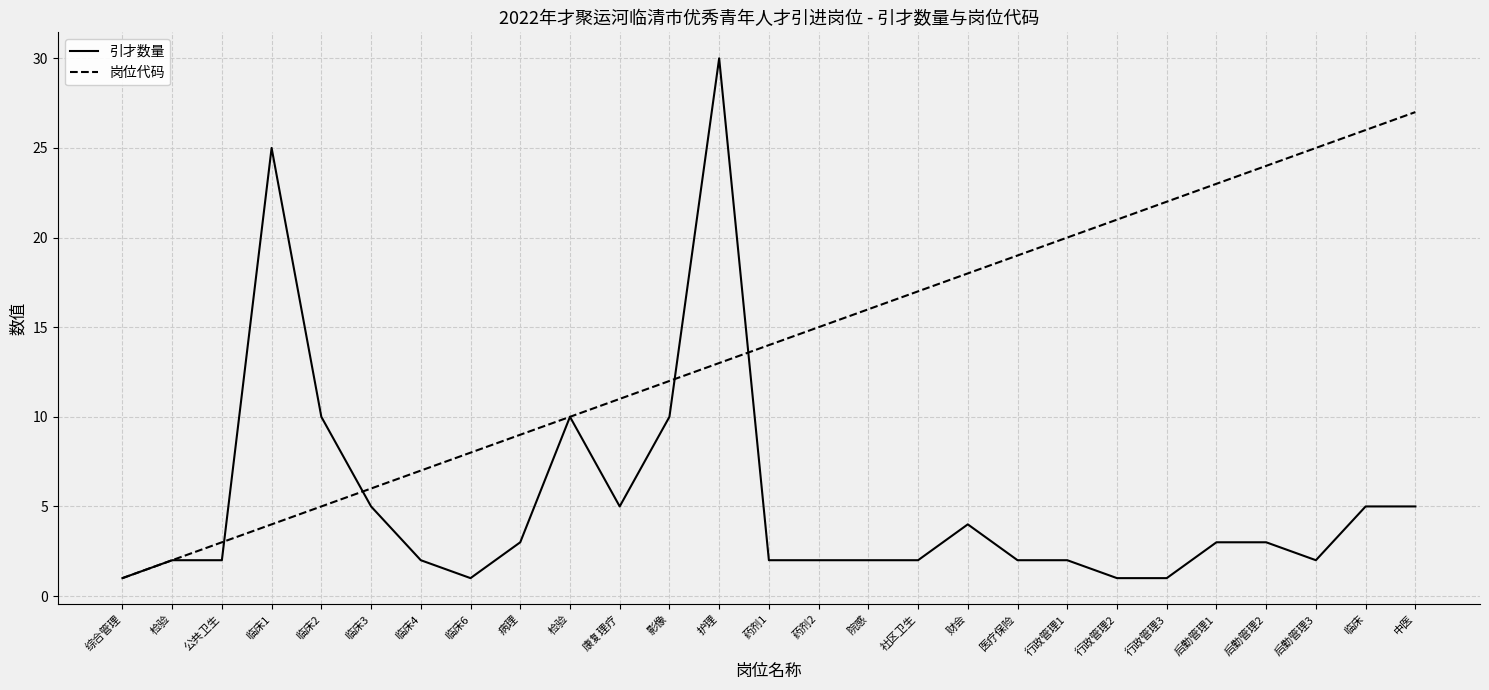

Which series changed the most between 临床6 and 后勤管理2?

岗位代码